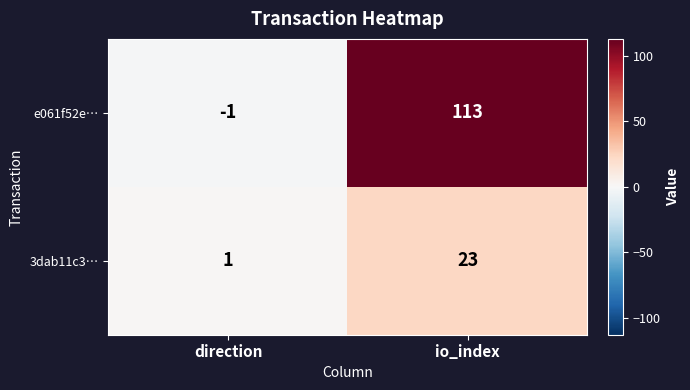

List the series in order of their peak value, lowest first.

3dab11c3…, e061f52e…